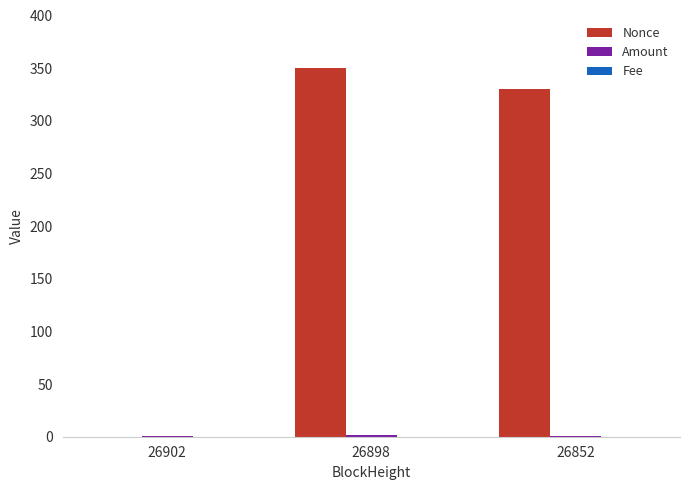

Which series has the largest total across all categories?

Nonce